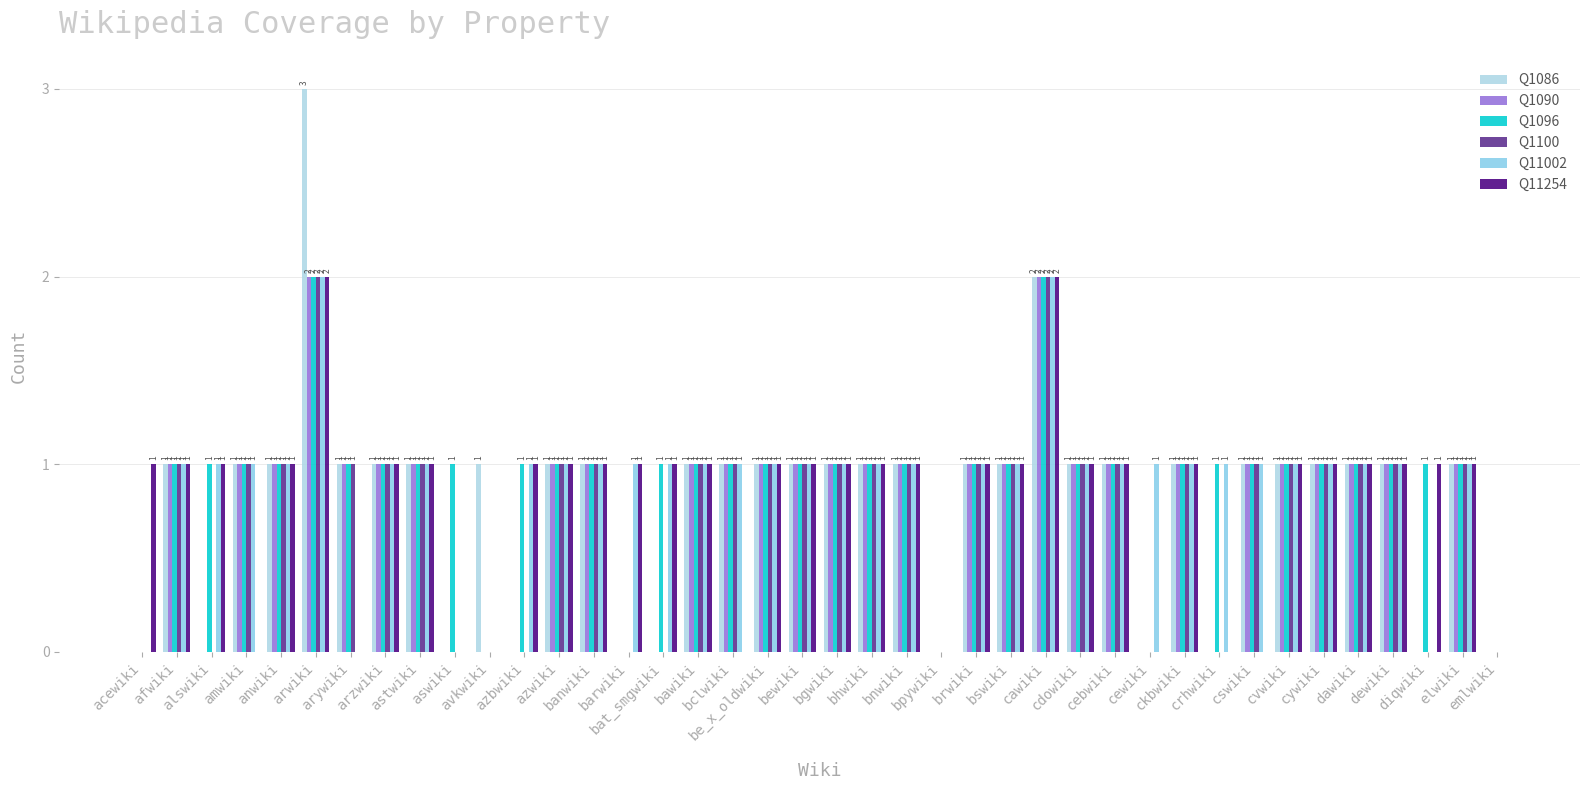

Are the bars grouped side by side (vs. stacked)?

Yes